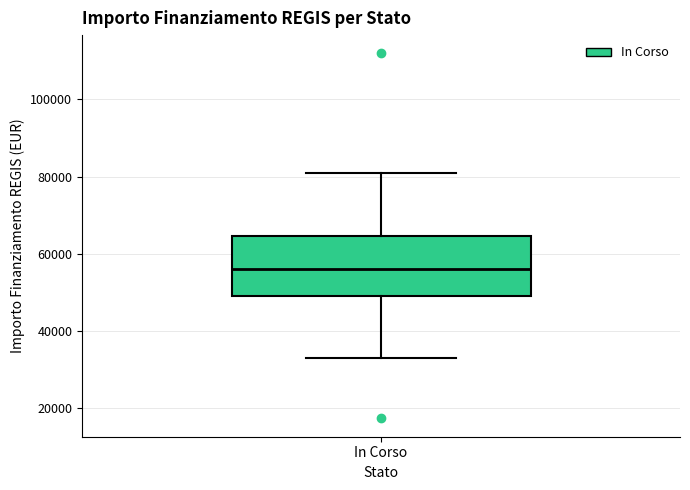

Read this box plot against the y-axis: the position of the median line, the range covered by the box, and the ends of both whiskers. The values are not printed on the chart, so give them approximately, as read against the axis.

median 56000, box 50000 to 64000, whiskers 32000 to 80000